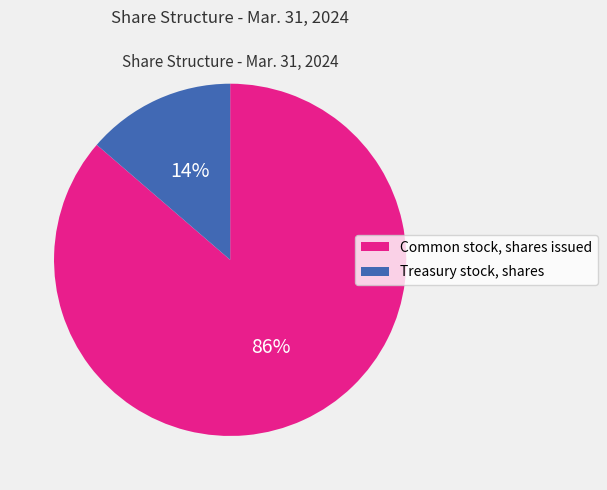

To the nearest percent, what percentage of the pie is Common stock, shares issued?

86%